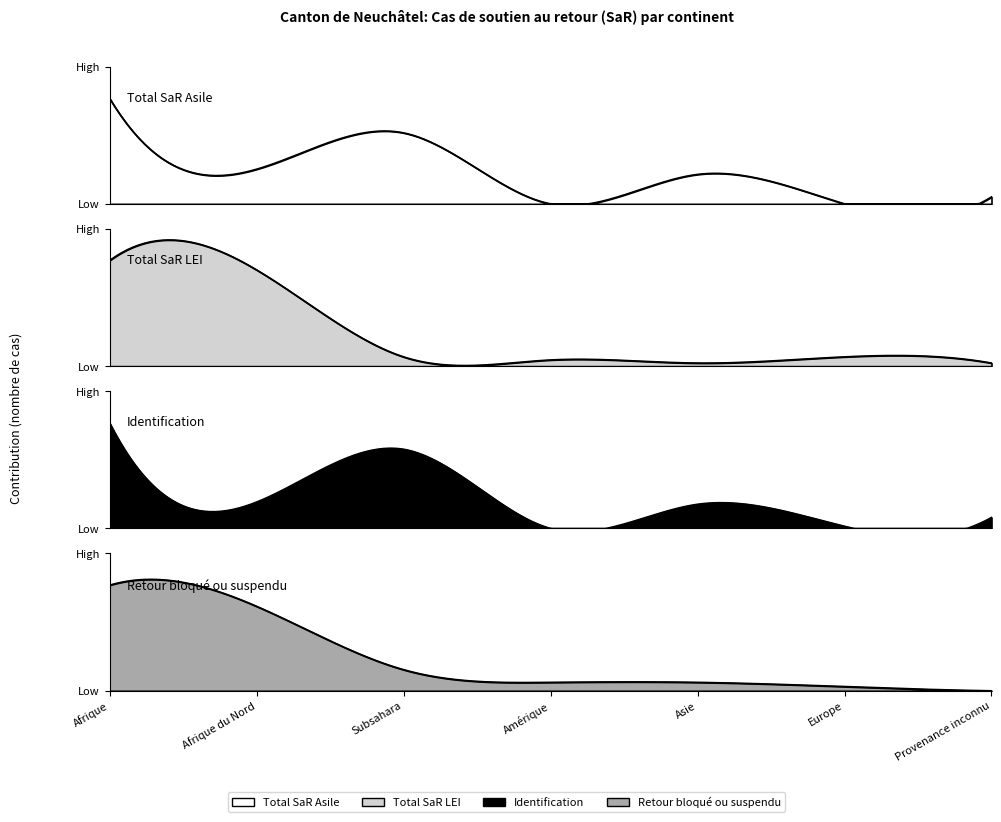

Is it true that Retour bloqué ou suspendu equals 0 at Provenance inconnu?

True